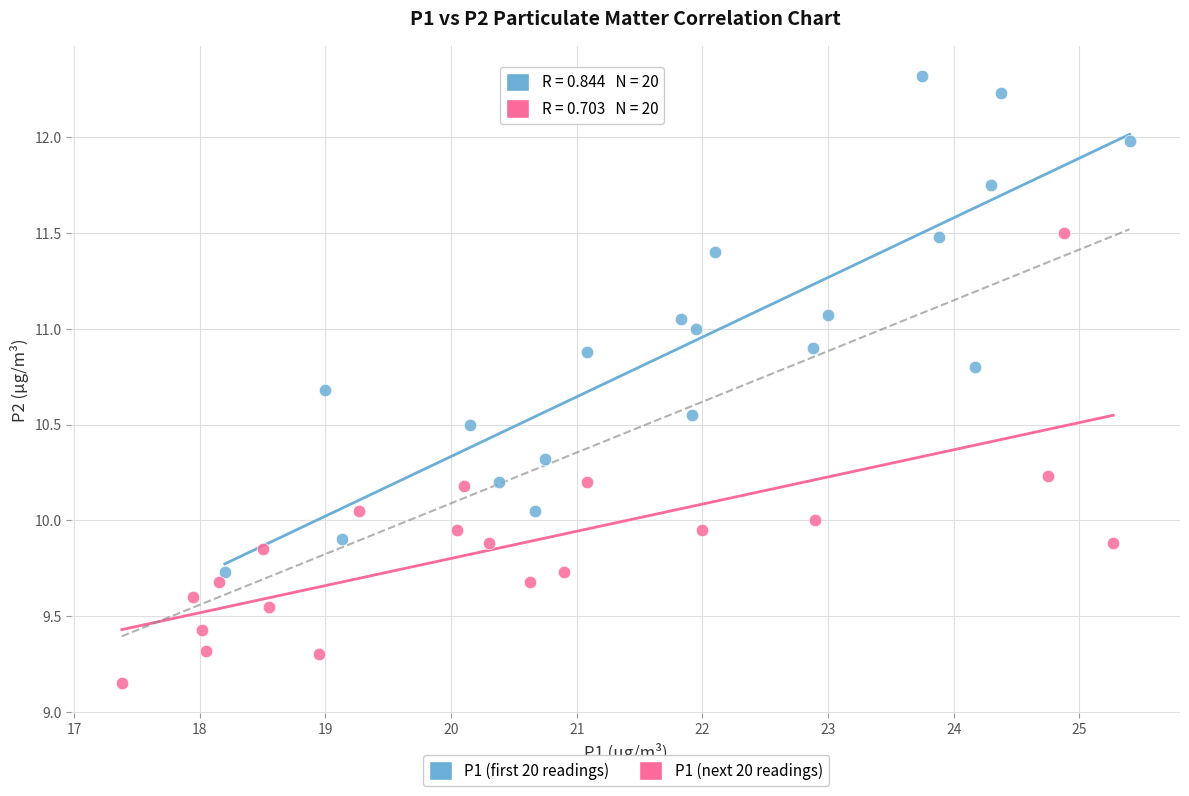

Which series reaches the minimum Y coordinate?

P1 (next 20 readings)